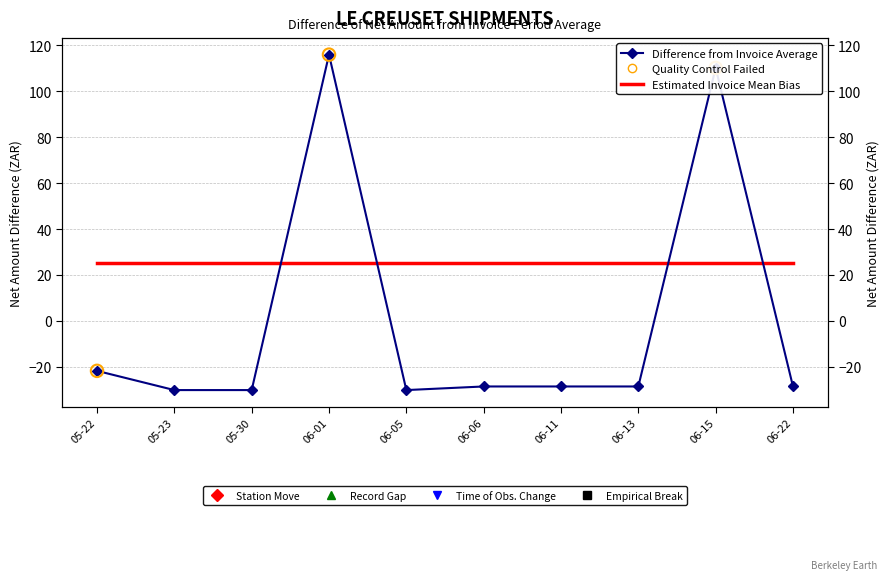

Between 06-01 and 06-22, which is larger?

06-01